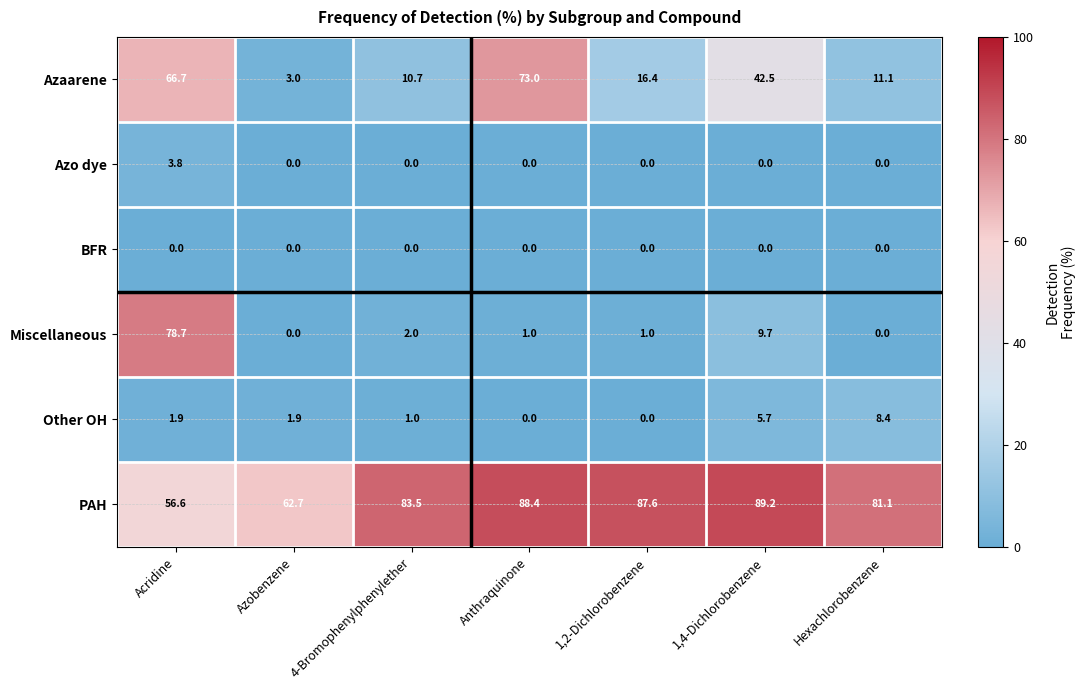

What is the sum of all PAH values?

549.1